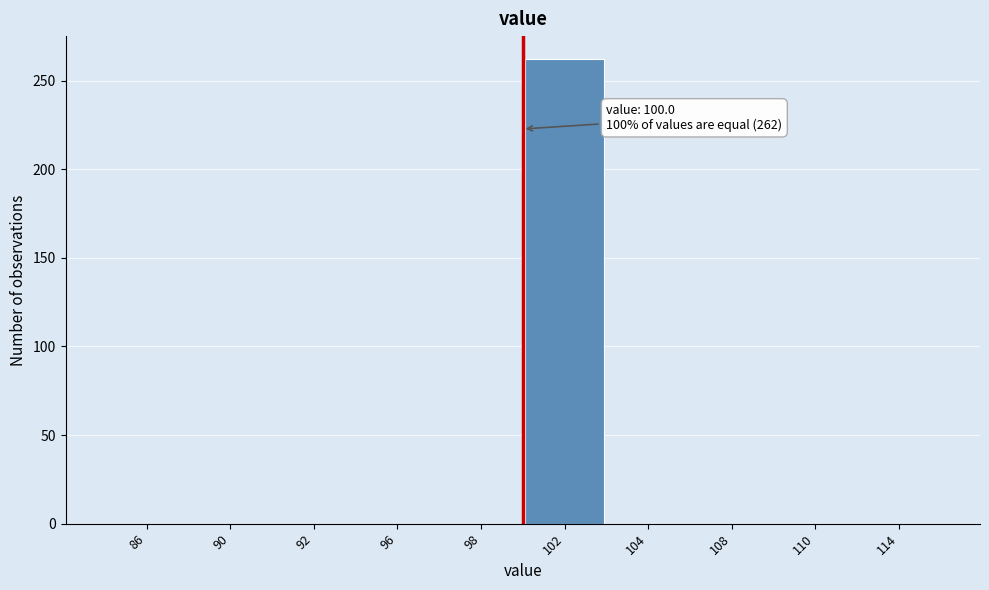

Reading left to right, list all the values displayed in this chart.

86=0	90=0	92=0	96=0	98=0	102=262	104=0	108=0	110=0	114=0